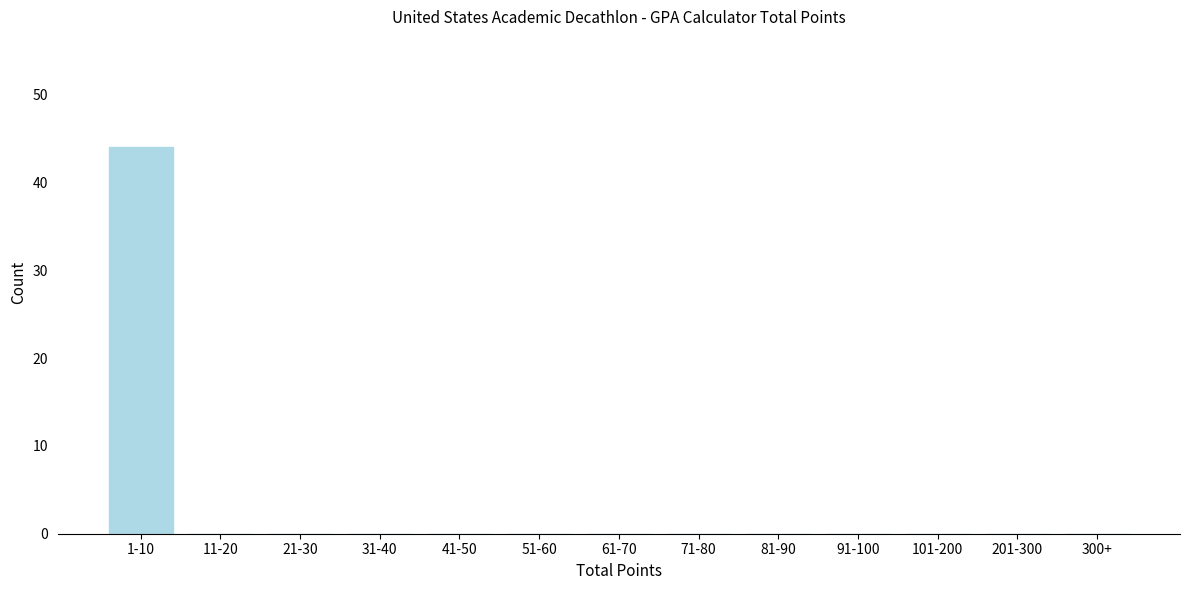

Reading right to left, what are all the values shown in this chart?

300+=0	201-300=0	101-200=0	91-100=0	81-90=0	71-80=0	61-70=0	51-60=0	41-50=0	31-40=0	21-30=0	11-20=0	1-10=44